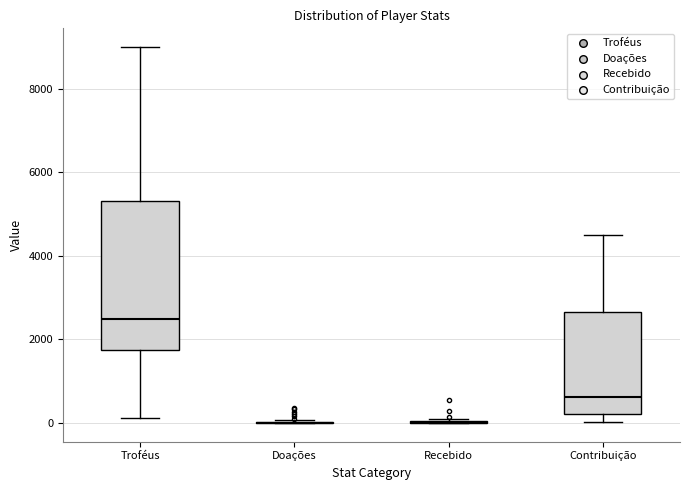

Comparing the boxes themselves (not the whiskers), which one is the tallest?

Troféus